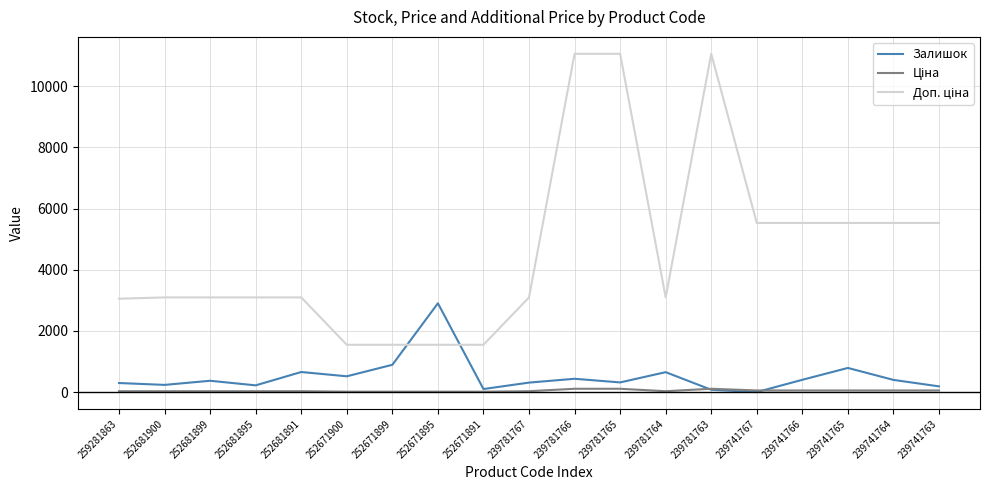

The value of Залишок at 239741766 is 404.0. True or false?

True